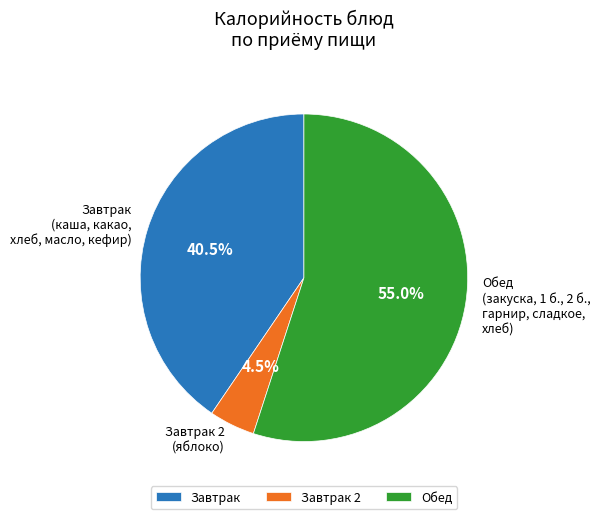

Which has a higher value, Завтрак 2 or Обед?

Обед